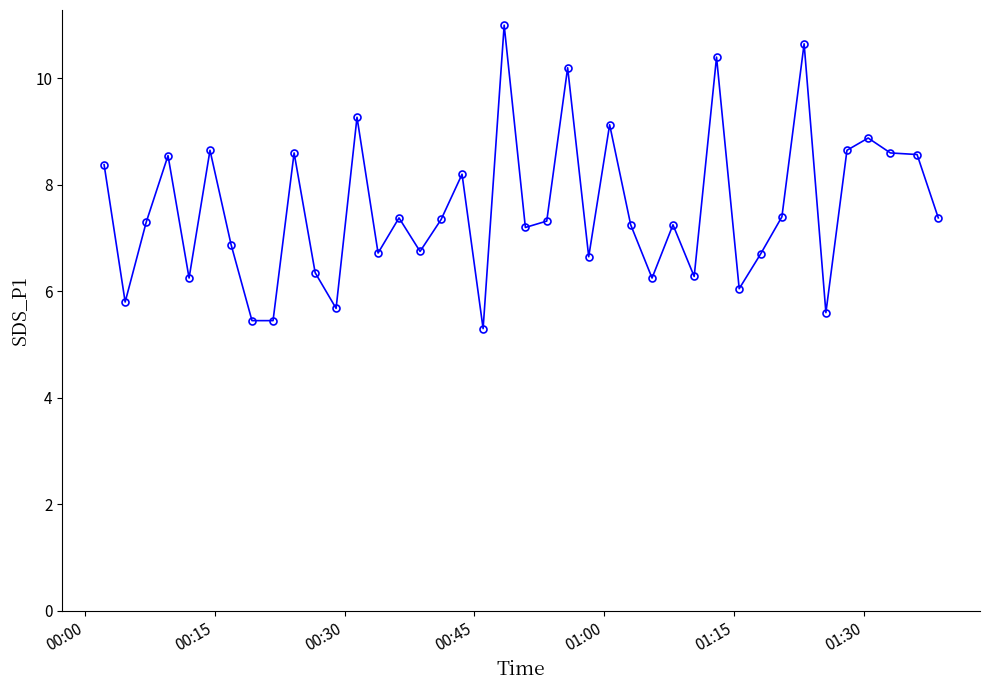

What is the difference between the maximum and minimum values?

5.7